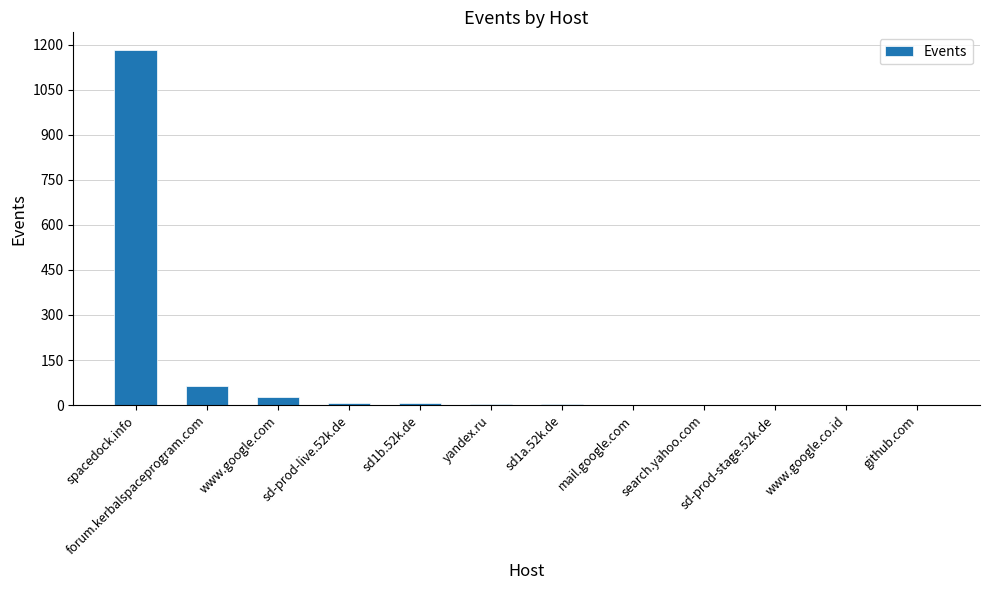

True or false: the data shows 28 at www.google.com.

True